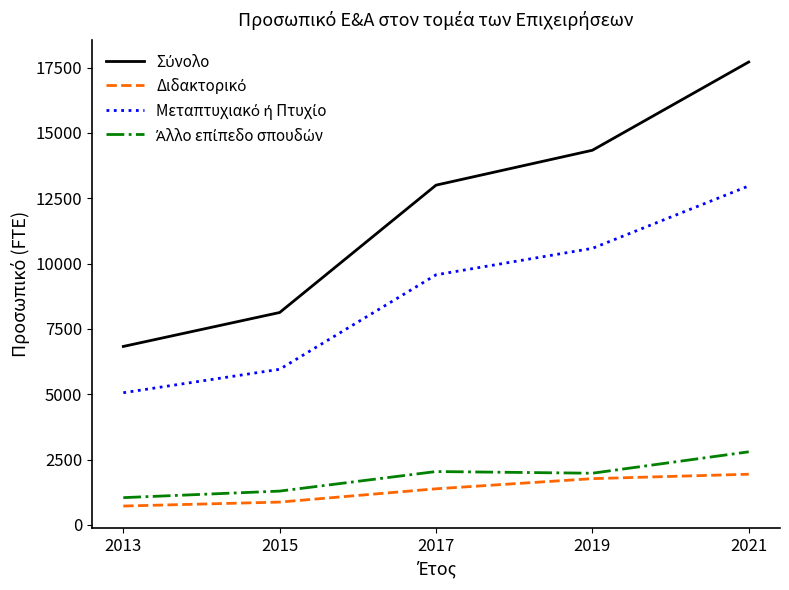

What is the difference between the highest and lowest values at 2021?

15774.1